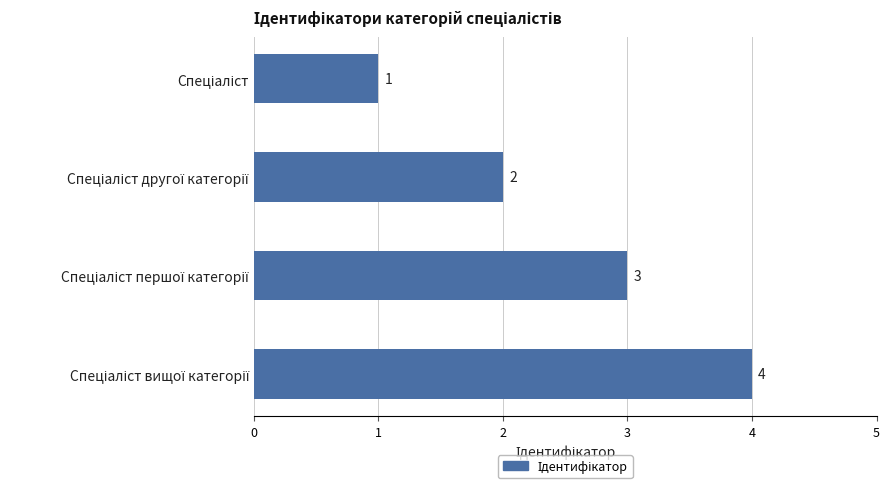

What is the difference between the second highest and minimum values?

2